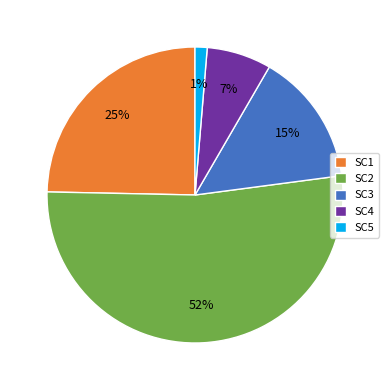

The SC5 slice represents 1% of the pie. True or false?

True